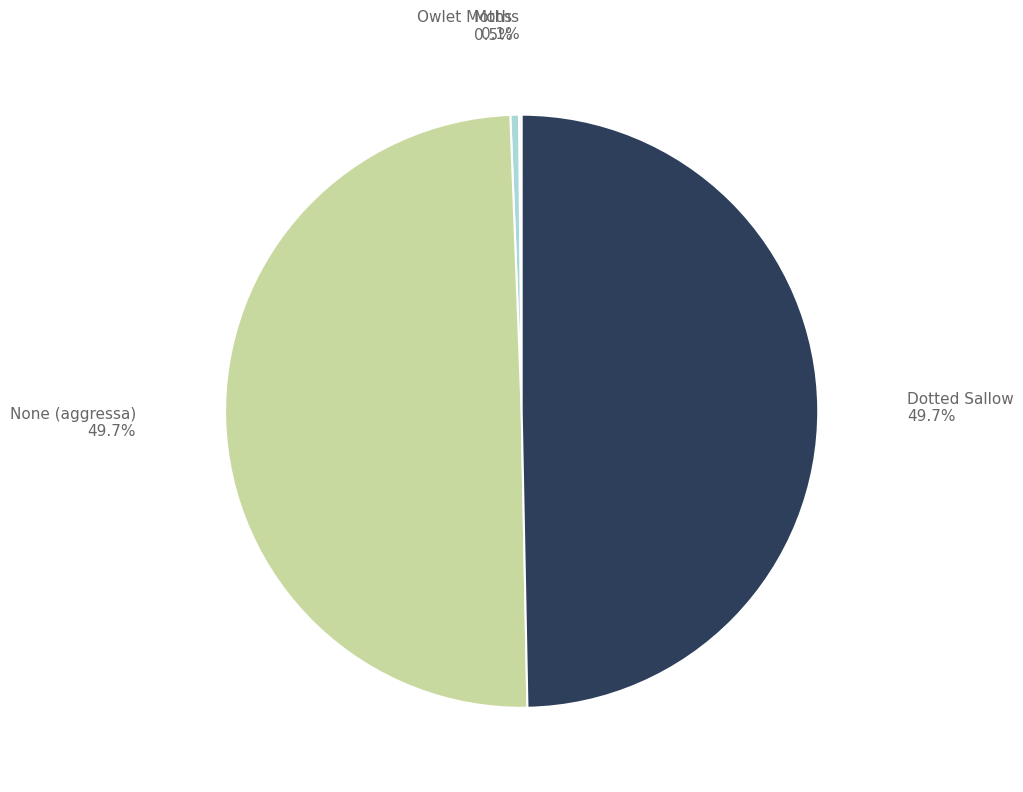

What is the ratio of the value at None (aggressa) to the value at Dotted Sallow?

1.0